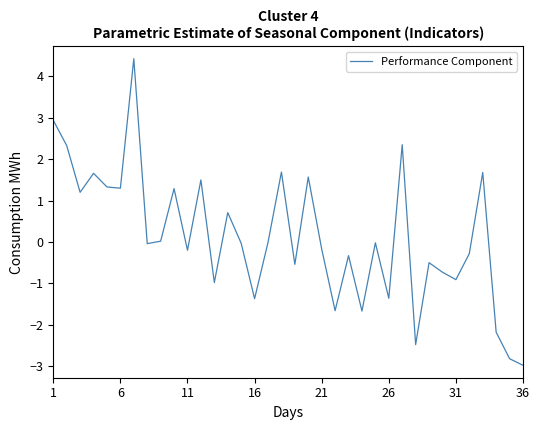

Does the chart have visible grid lines?

No